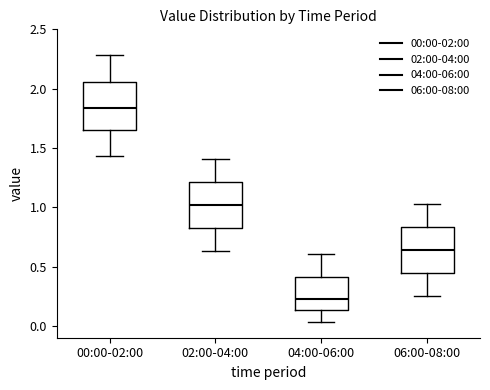

Reading left to right, read every box against the y-axis: the position of its median line, the range the box covers, and the ends of its whiskers. The values are not printed on the chart, so give them approximately, as read against the axis.

00:00-02:00: median 1.85, box 1.65 to 2.05, whiskers 1.45 to 2.30
02:00-04:00: median 1.00, box 0.85 to 1.20, whiskers 0.65 to 1.40
04:00-06:00: median 0.25, box 0.15 to 0.40, whiskers 0.05 to 0.60
06:00-08:00: median 0.65, box 0.45 to 0.85, whiskers 0.25 to 1.05